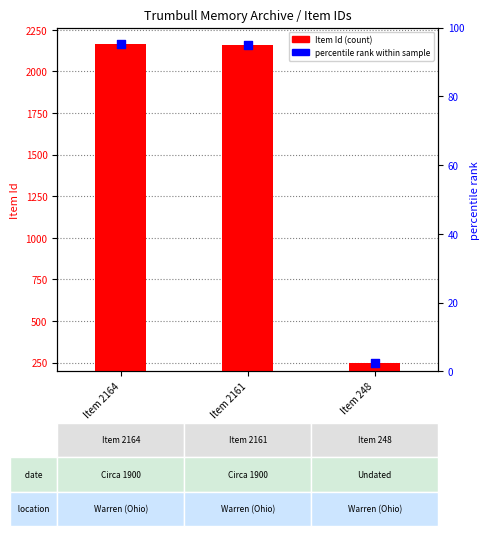

At how many categories does at least one series exceed 2158?

2